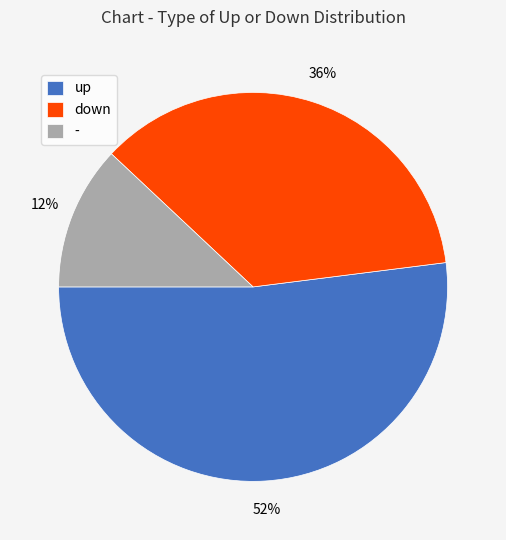

Do down and - together represent more than half of the pie?

No